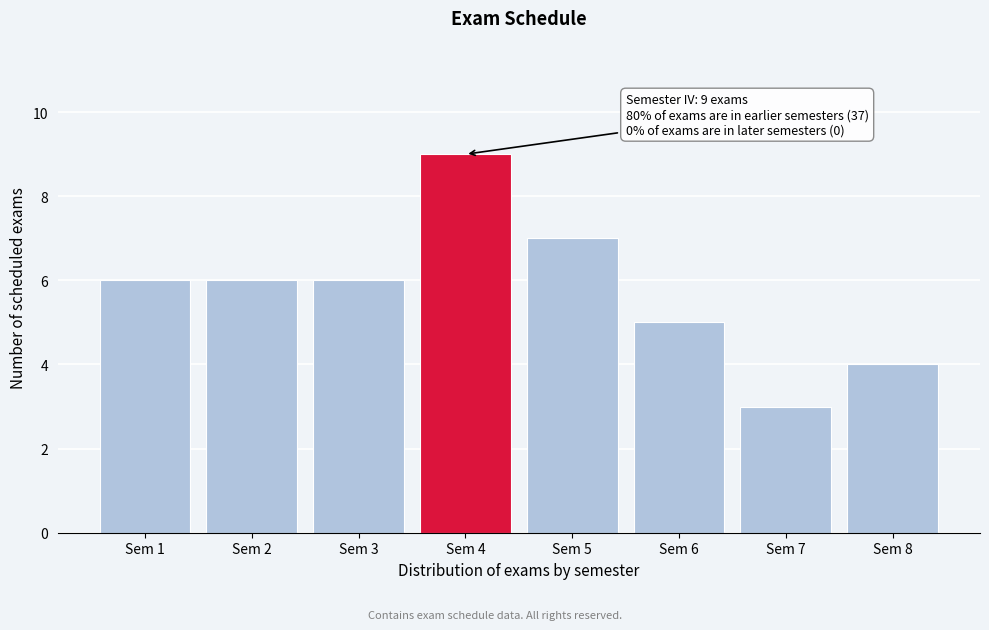

Reading left to right, transcribe all the data shown in this chart.

Sem 1=6	Sem 2=6	Sem 3=6	Sem 4=9	Sem 5=7	Sem 6=5	Sem 7=3	Sem 8=4